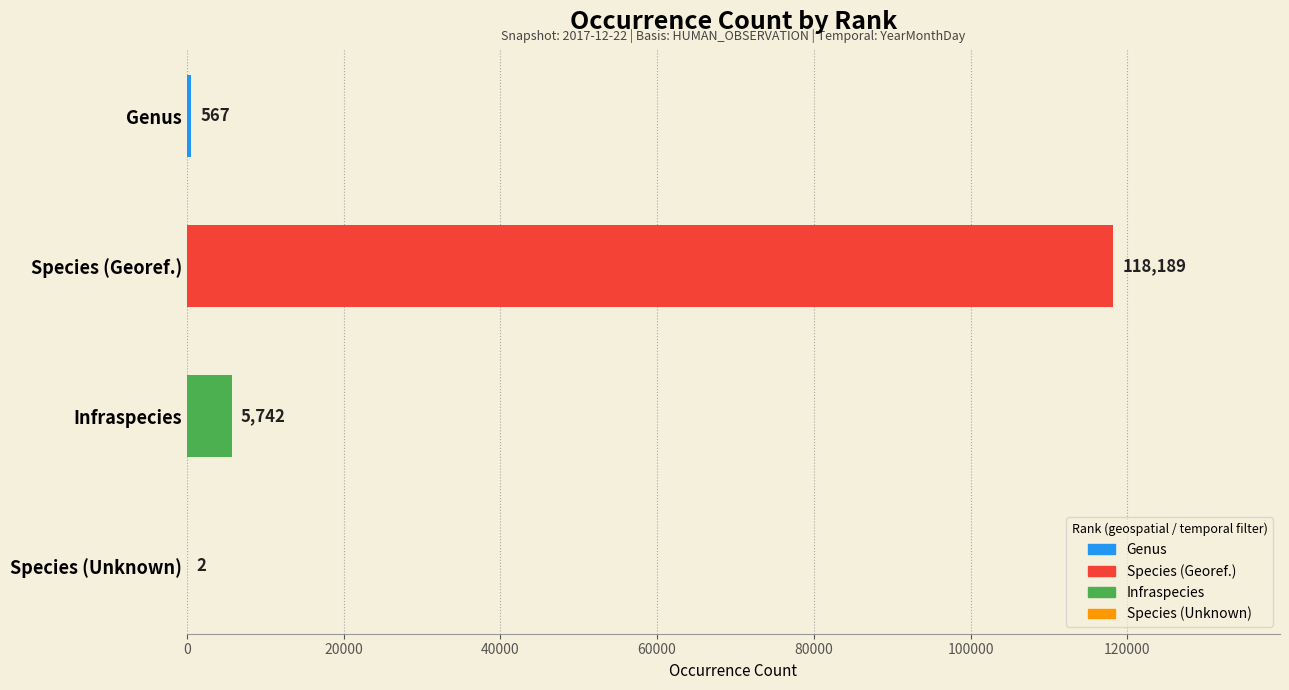

Reading bottom to top, extract all data points from this chart.

Species (Unknown)=2	Infraspecies=5742	Species (Georef.)=118189	Genus=567